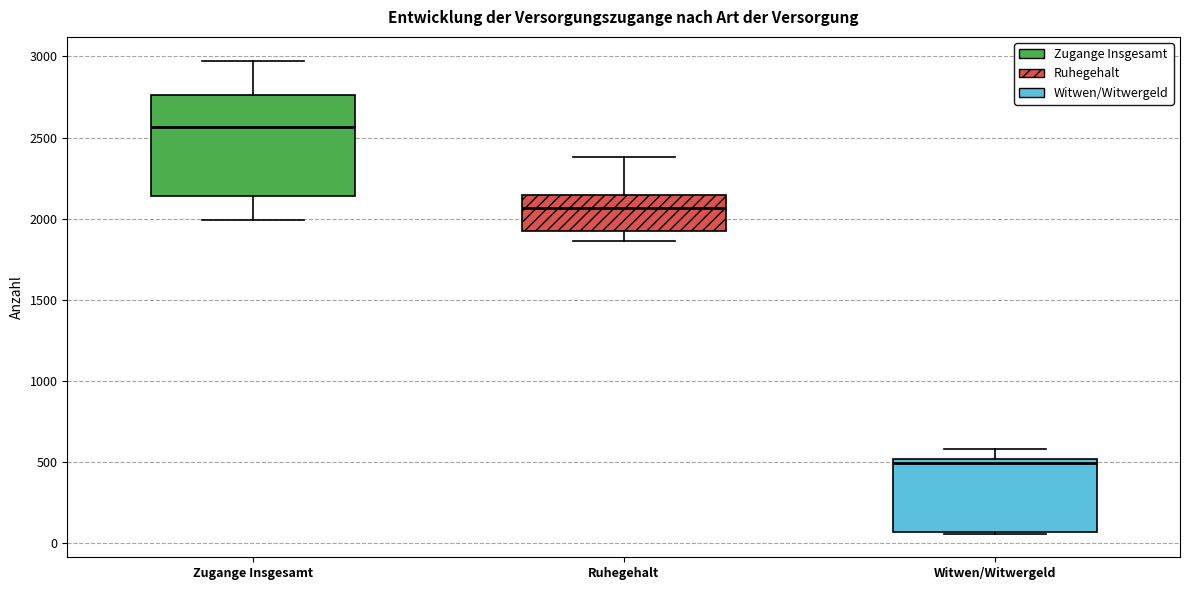

Reading left to right, transcribe this box plot: for each box, give where its median line is, the range the box spans, and where its two whiskers end, as read against the y-axis. The values are not printed on the chart, so give them approximately, as read against the axis.

Zugange Insgesamt: median 2550, box 2150 to 2750, whiskers 2000 to 3000
Ruhegehalt: median 2050, box 1950 to 2150, whiskers 1850 to 2400
Witwen/Witwergeld: median 500 (just below the box's upper edge), box 50 to 500, whiskers 50 to 600